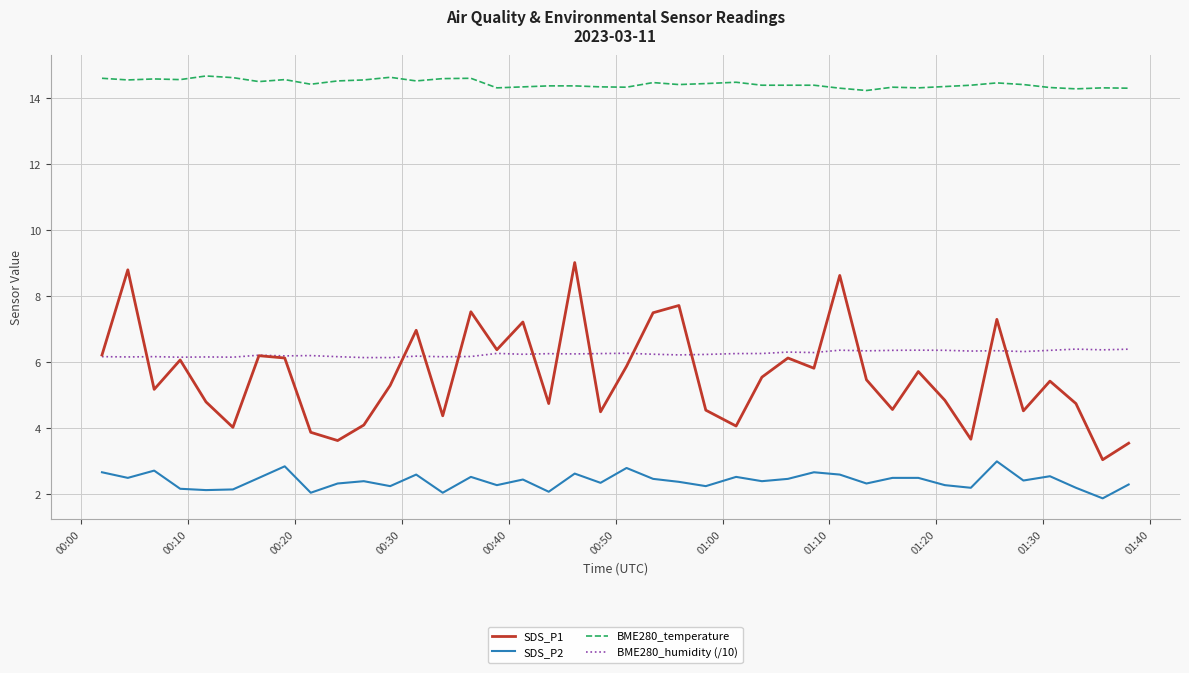

Which series has the largest total across all categories?

BME280_temperature